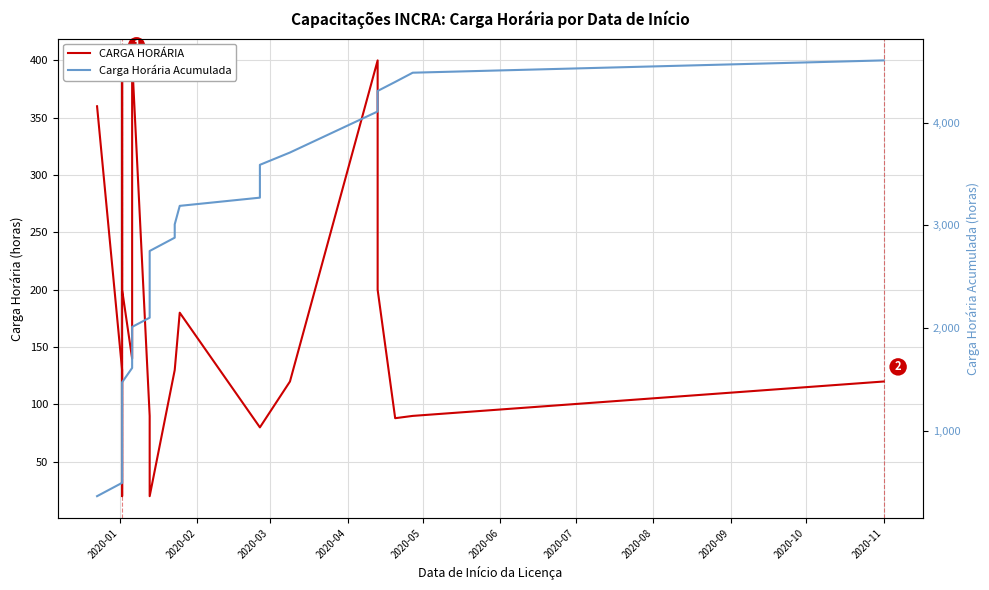

True or false: CARGA HORÁRIA and Carga Horária Acumulada cross at least once.

False